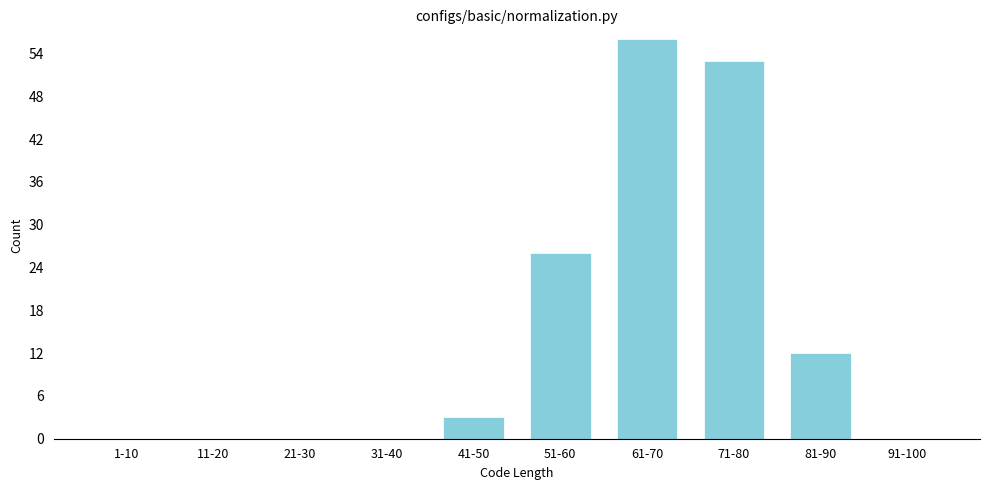

Reading left to right, extract all data points from this chart.

1-10=0	11-20=0	21-30=0	31-40=0	41-50=3	51-60=26	61-70=56	71-80=53	81-90=12	91-100=0